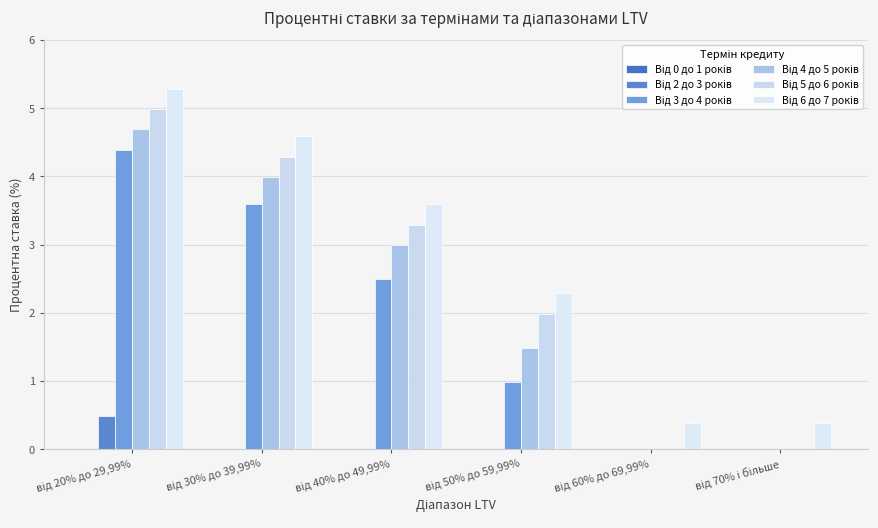

How many groups of bars are there?

6